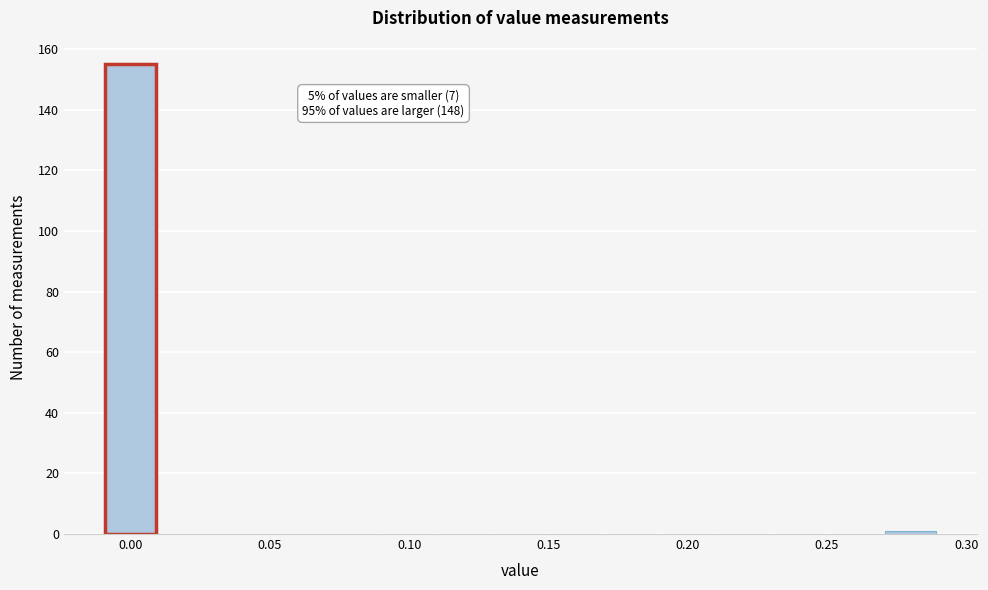

Over which range of the x-axis is the bar tallest?

-0.01 to 0.01